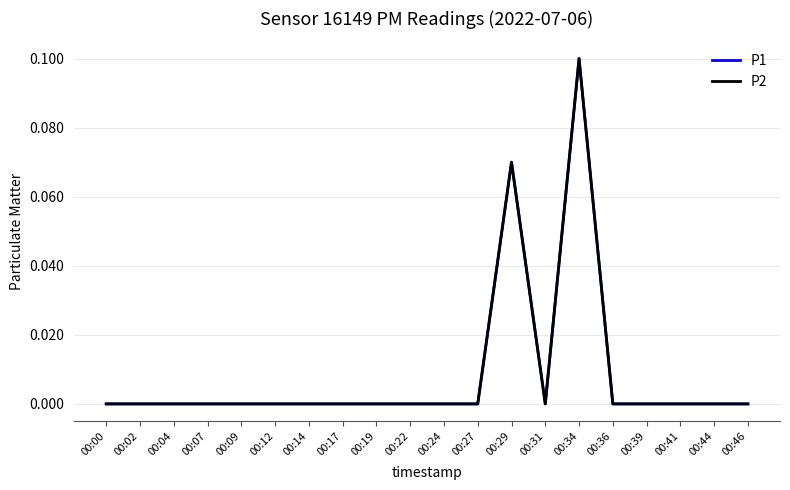

Is this an area chart (filled region under the line)?

No